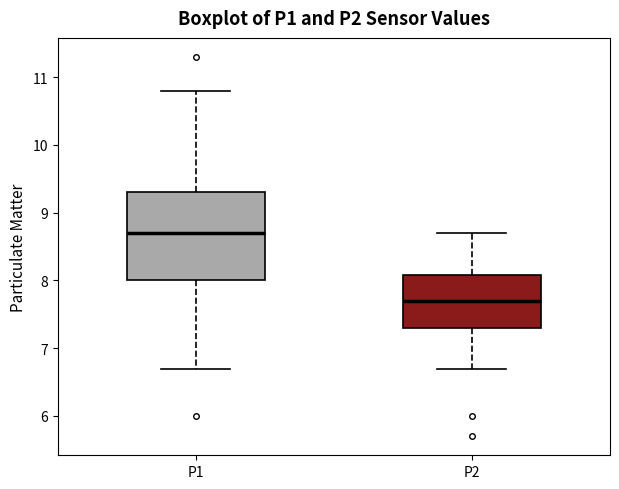

Reading left to right, transcribe this box plot: for each box, give where its median line is, the range the box spans, and where its two whiskers end, as read against the y-axis. The values are not printed on the chart, so give them approximately, as read against the axis.

P1: median 8.7, box 8.0 to 9.3, whiskers 6.7 to 10.8
P2: median 7.7, box 7.3 to 8.1, whiskers 6.7 to 8.7